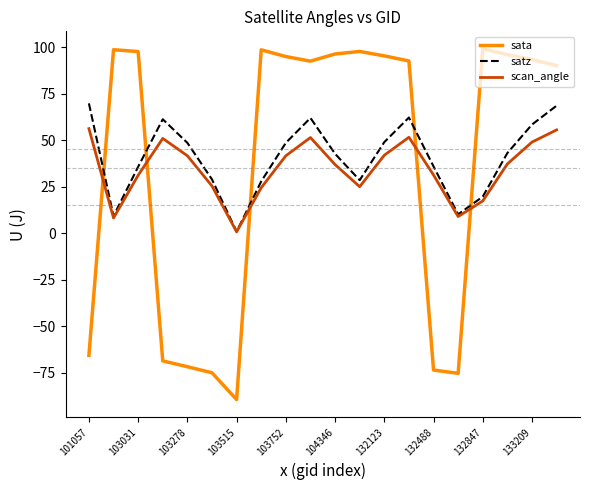

After their last crossing, which series has the higher values: sata or satz?

sata